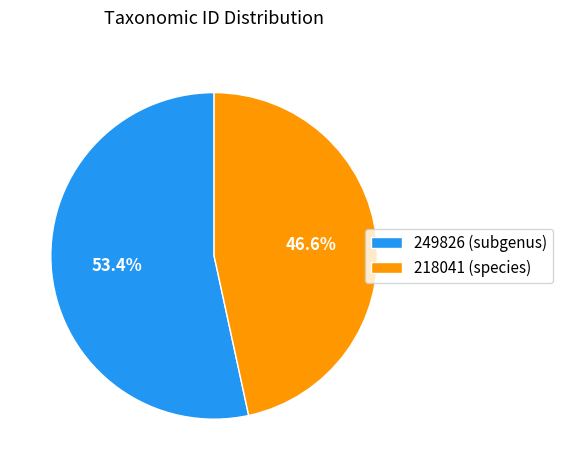

To the nearest percent, what is the difference between the largest and smallest slice percentages?

7%